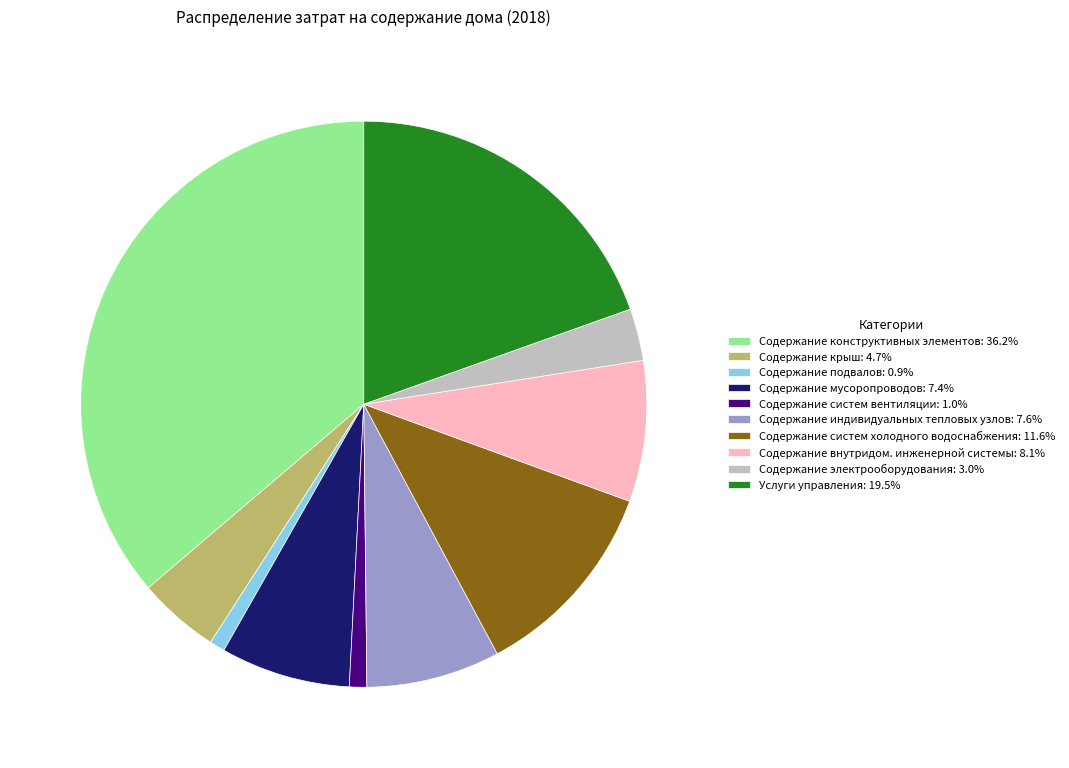

Count the number of slices in the pie.

10